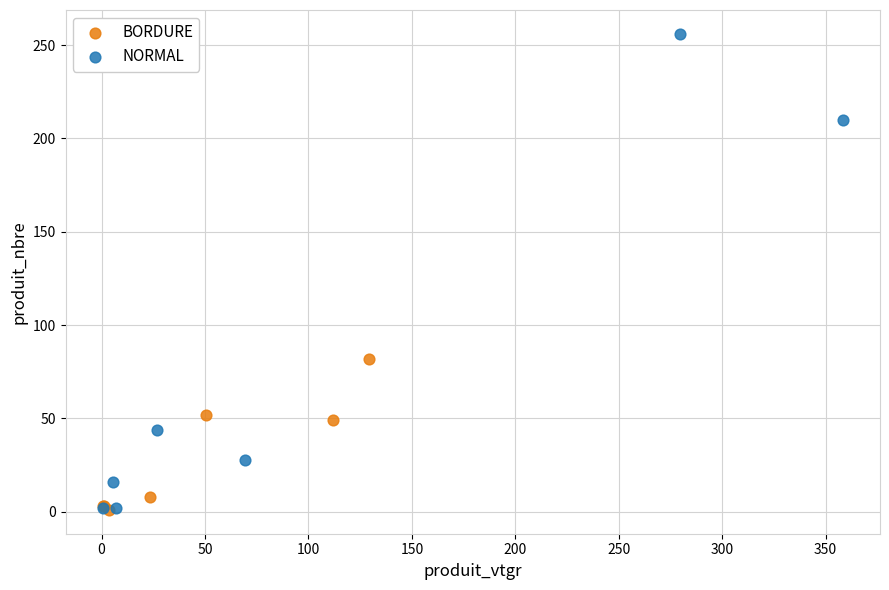

Which series has the widest spread of Y values?

NORMAL